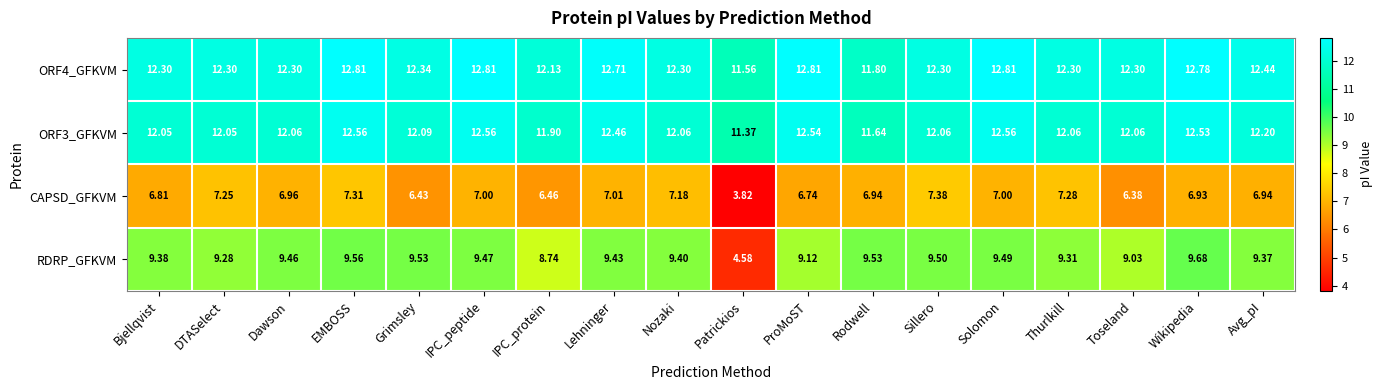

Is the value of CAPSD_GFKVM at Sillero greater than the value of RDRP_GFKVM at Avg_pI?

No